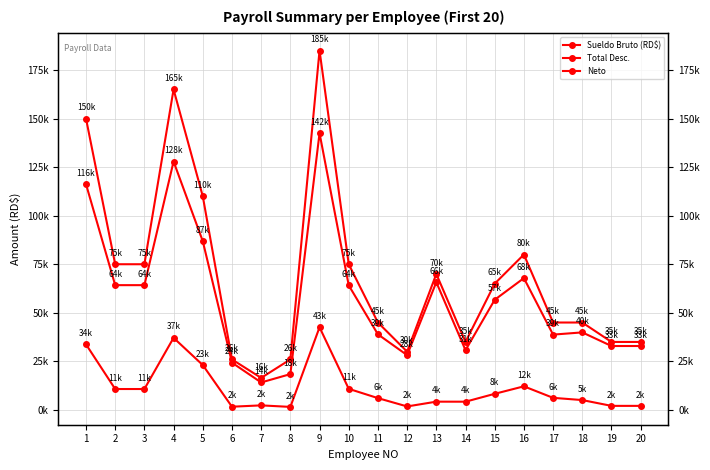

At which label is Sueldo Bruto (RD$) closest to 100750?

5